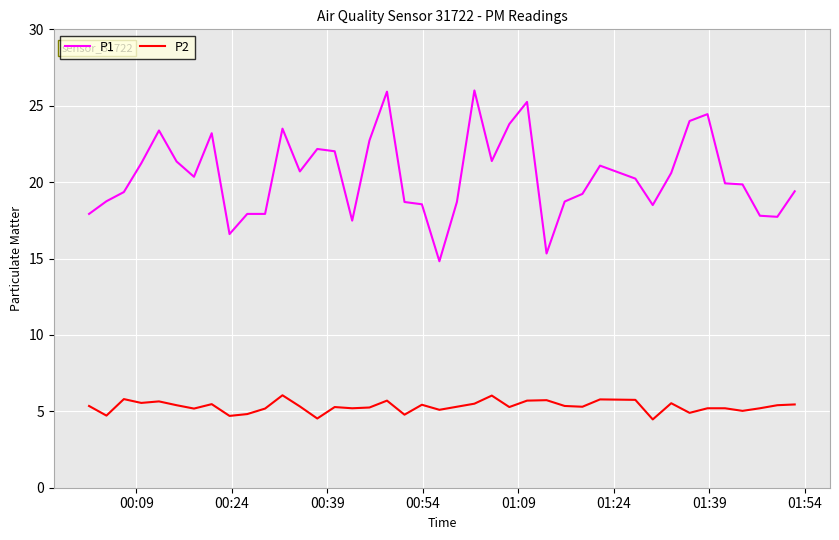

True or false: P2 and P1 cross at least once.

False